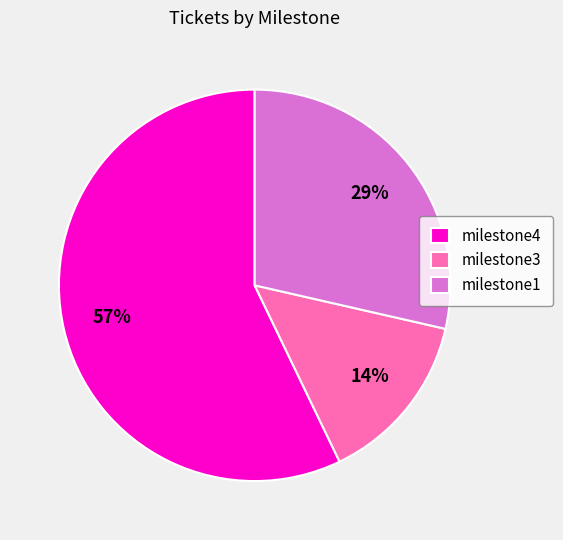

Combined, do milestone4 and milestone1 account for over 50%?

Yes